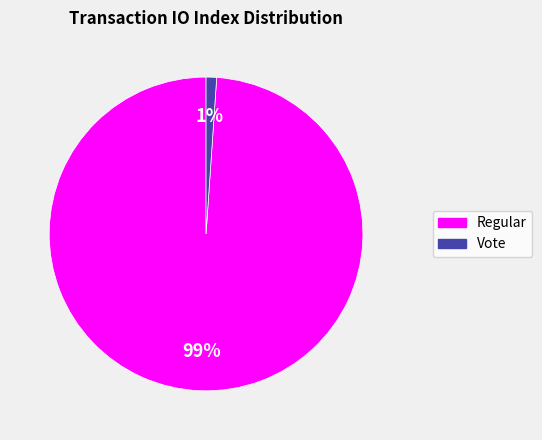

Is there any slice that represents more than half of the pie?

Yes